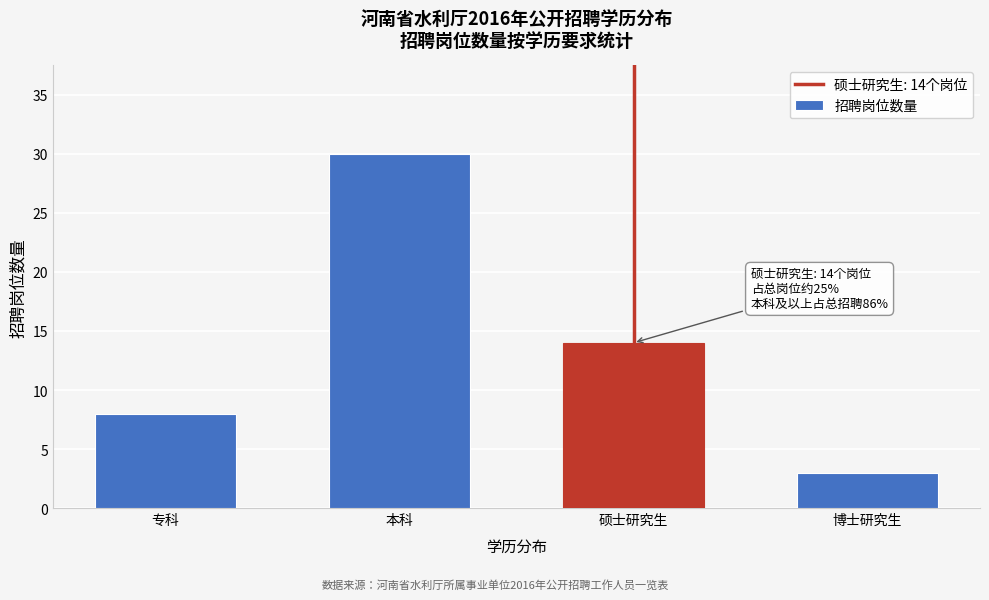

Reading left to right, transcribe all the data shown in this chart.

专科=8	本科=30	硕士研究生=14	博士研究生=3